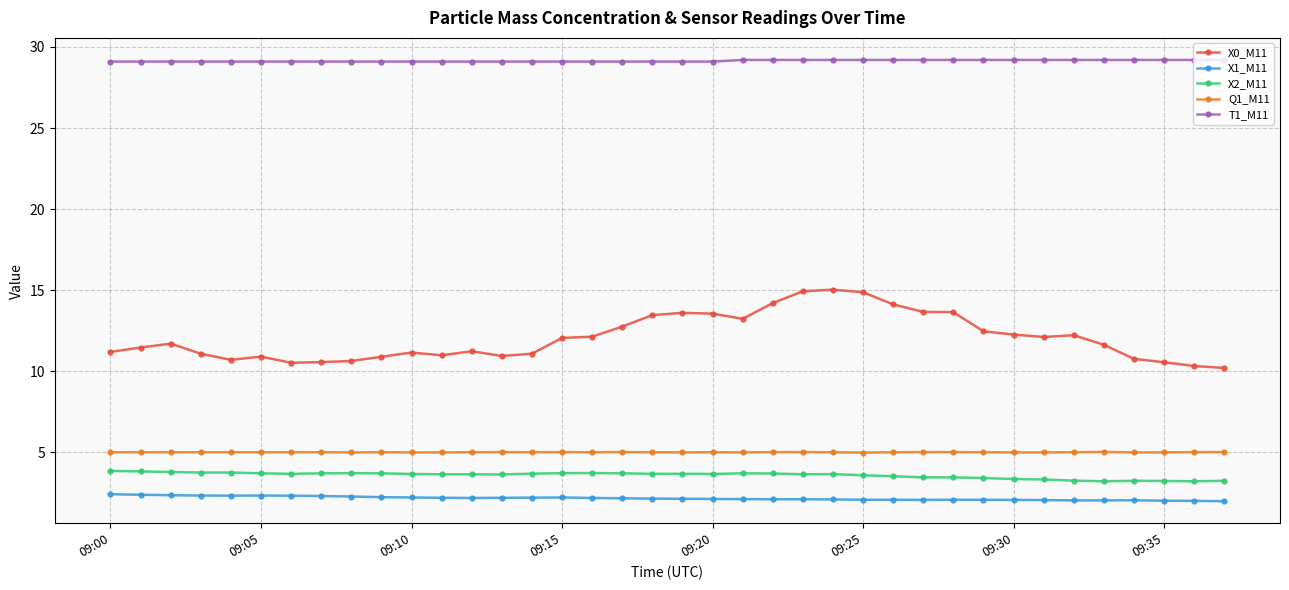

Rank the series by their maximum value, from highest to lowest.

T1_M11, X0_M11, Q1_M11, X2_M11, X1_M11